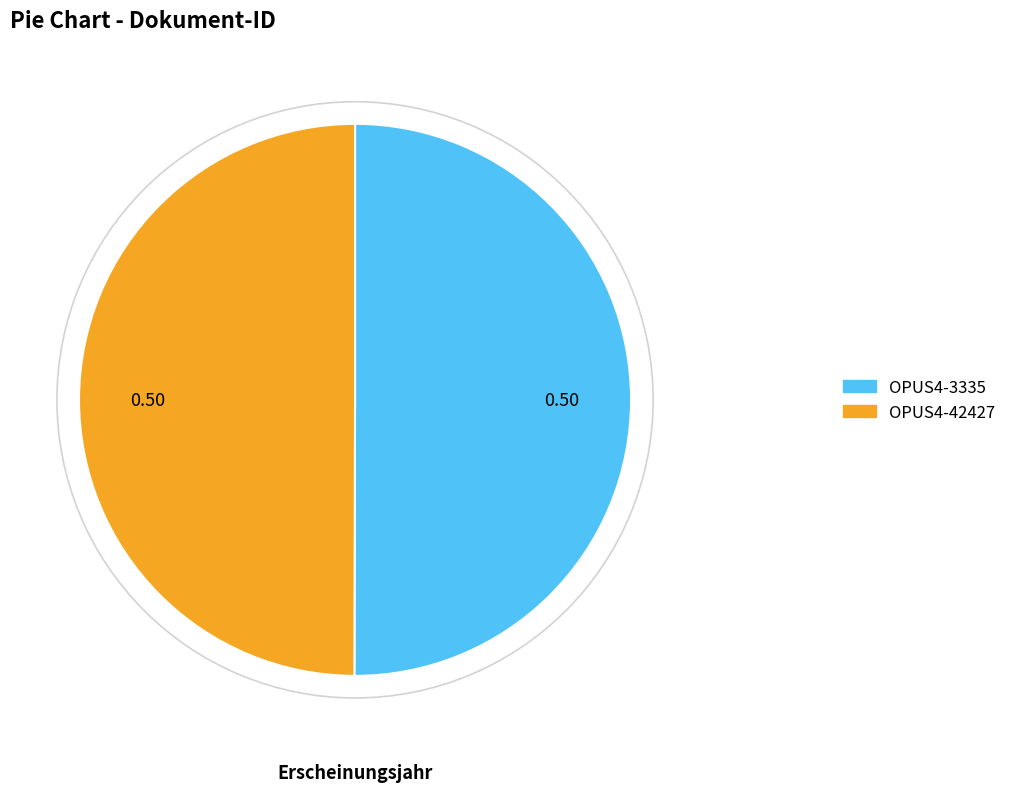

What is the ratio of the value at OPUS4-3335 to the value at OPUS4-42427?

1.0